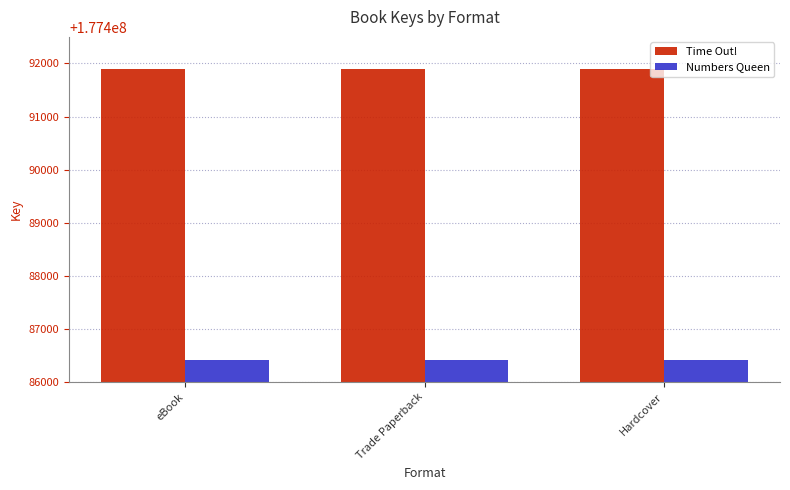

Reading left to right, list all the values displayed in this chart.

Time Out!: 177491889	177491889	177491889
Numbers Queen: 177486411	177486411	177486411